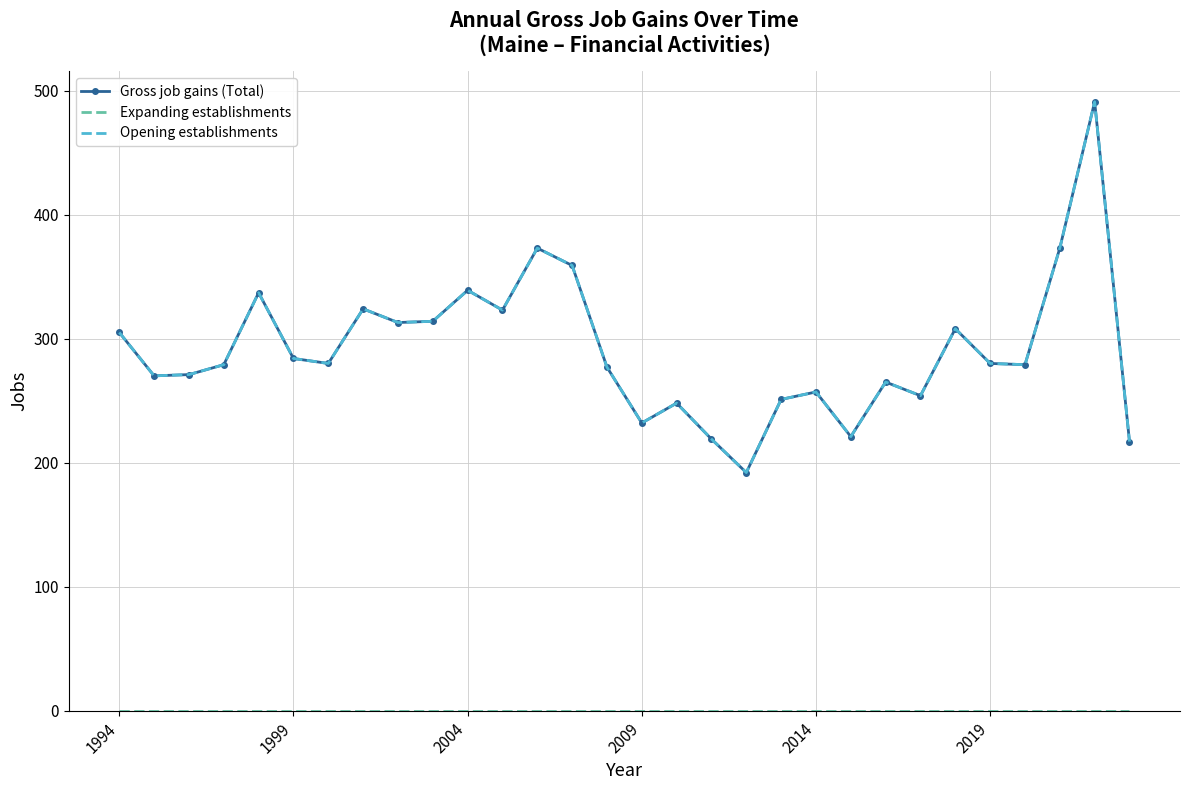

At which label does Gross job gains (Total) first exceed 280?

1994